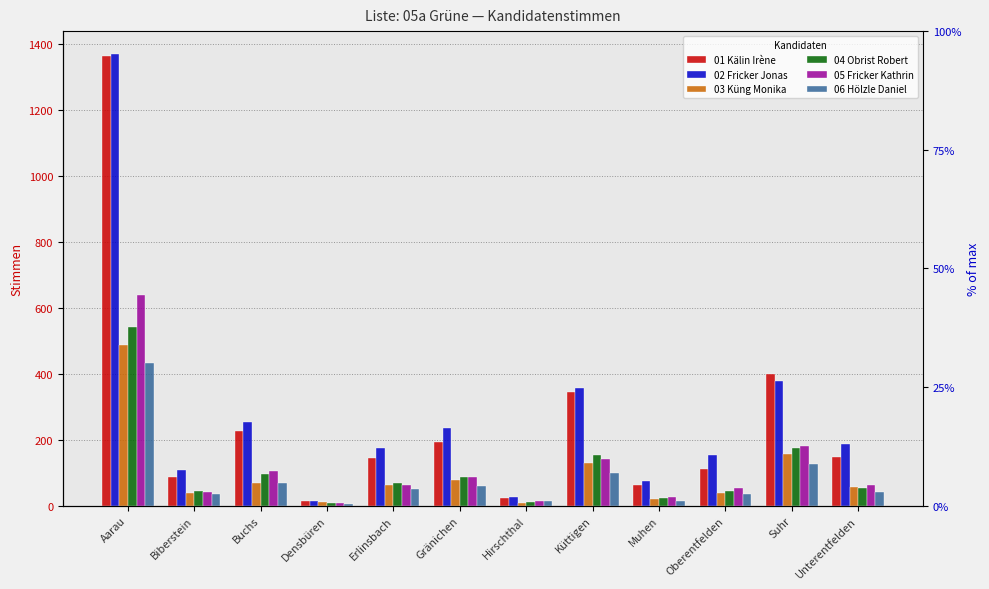

Reading left to right, extract all data points from this chart.

01 Kälin Irène: 1364	88	227	15	146	194	24	346	62	110	400	147
02 Fricker Jonas: 1370	108	253	14	176	235	27	358	75	153	378	187
03 Küng Monika: 488	39	70	11	62	79	7	131	19	40	157	58
04 Obrist Robert: 543	46	97	8	68	86	11	153	22	44	175	55
05 Fricker Kathrin: 640	42	104	7	62	86	13	141	27	55	182	64
06 Hölzle Daniel: 434	35	70	4	51	61	14	100	13	37	125	42